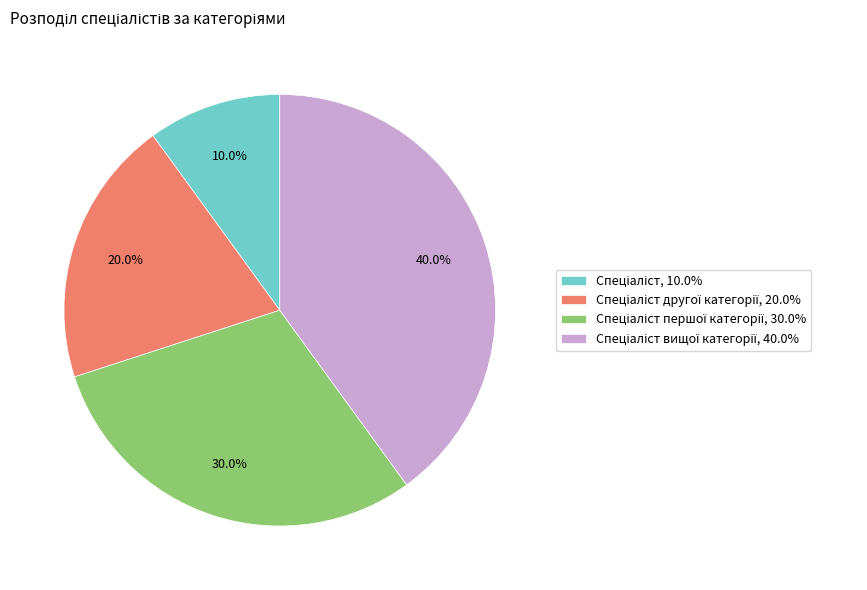

How many slices are in this pie chart?

4